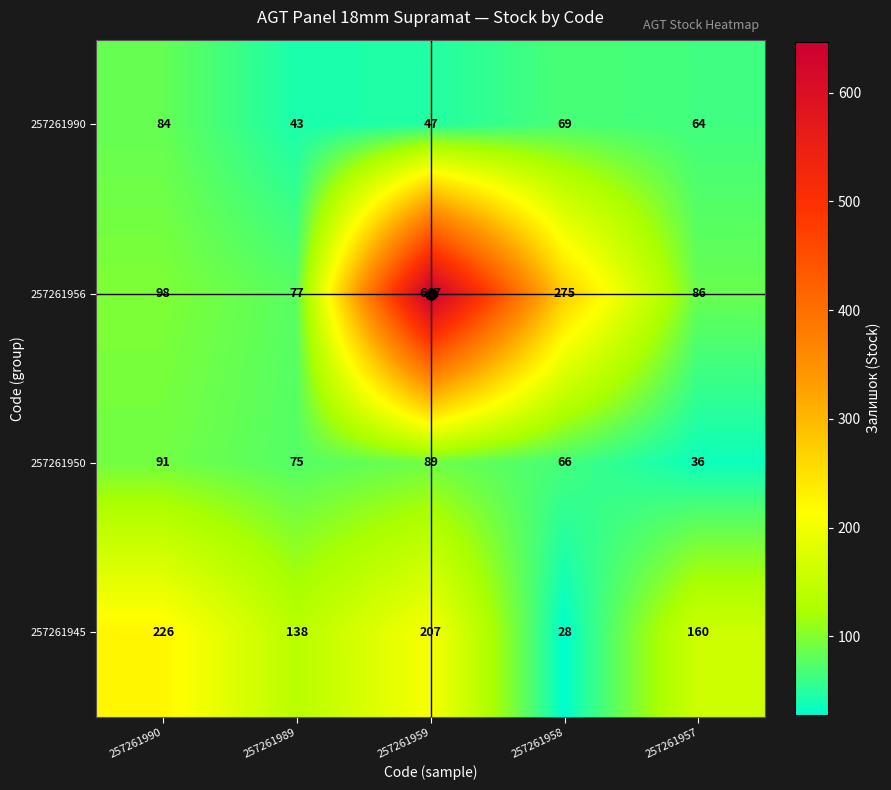

Between 257261990 and 257261959, which series saw the biggest shift?

257261956